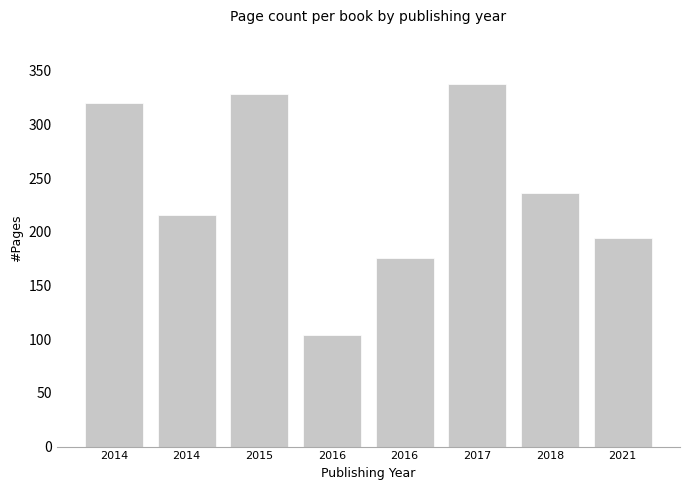

Reading left to right, extract all data points from this chart.

320	216	328	104	176	338	236	194